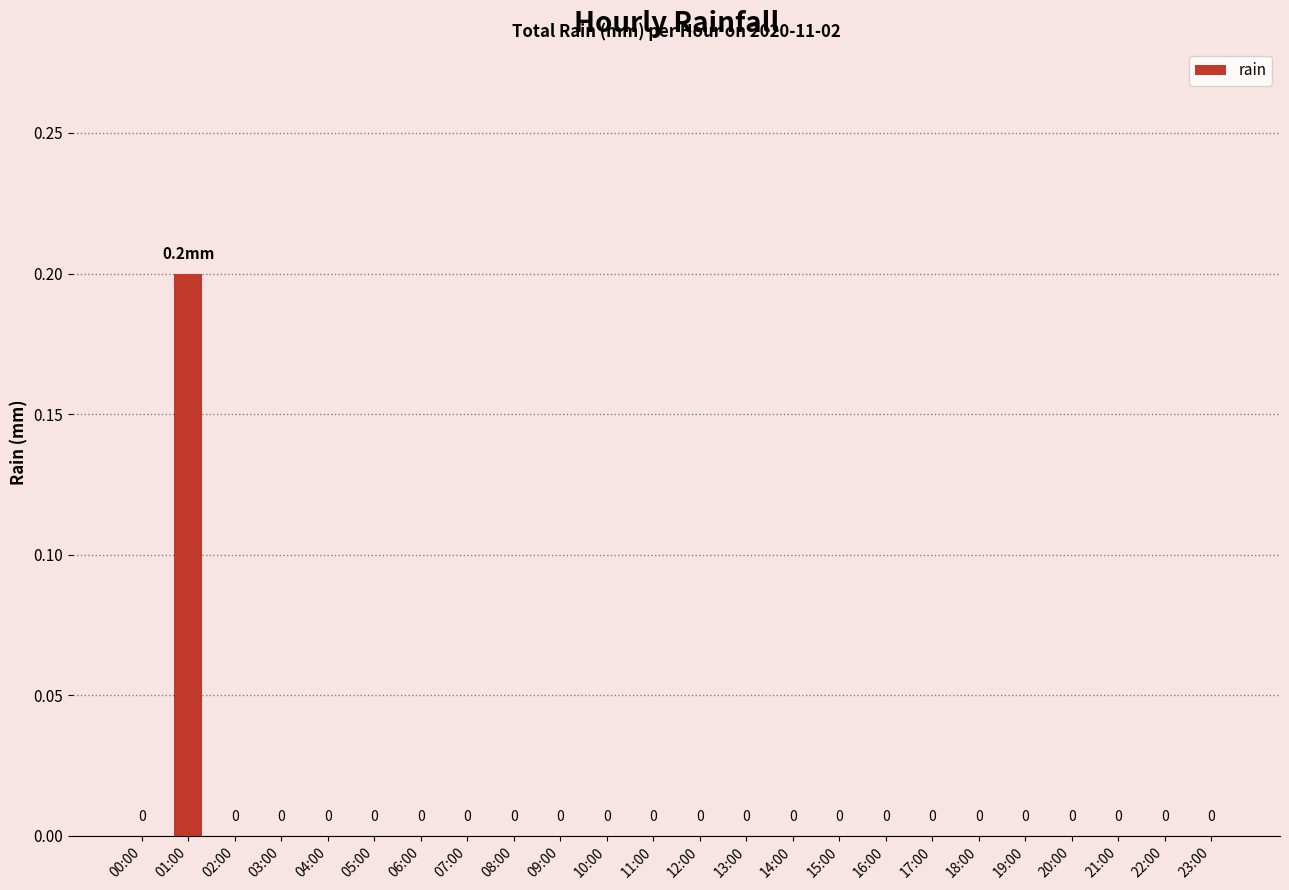

How many categories are shown in the chart?

24